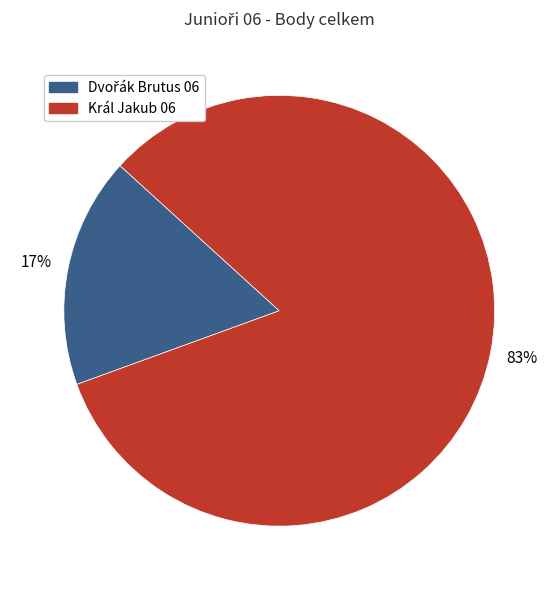

To the nearest percent, what is the average slice percentage?

50%